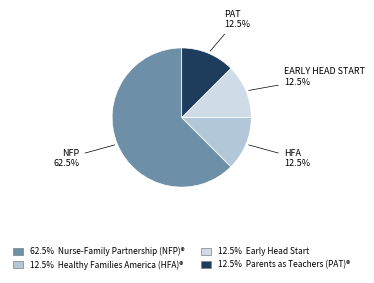

Which category has the smallest portion of the pie?

Healthy Families America (HFA)®